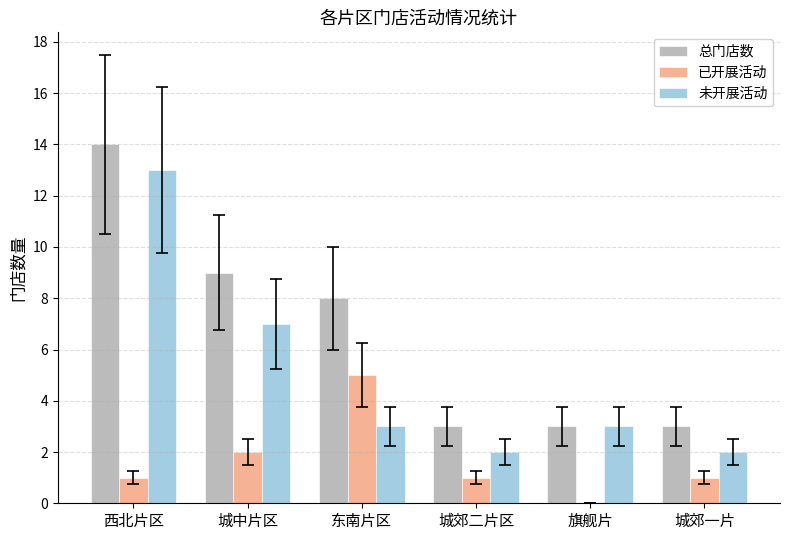

How many groups of bars are there?

6